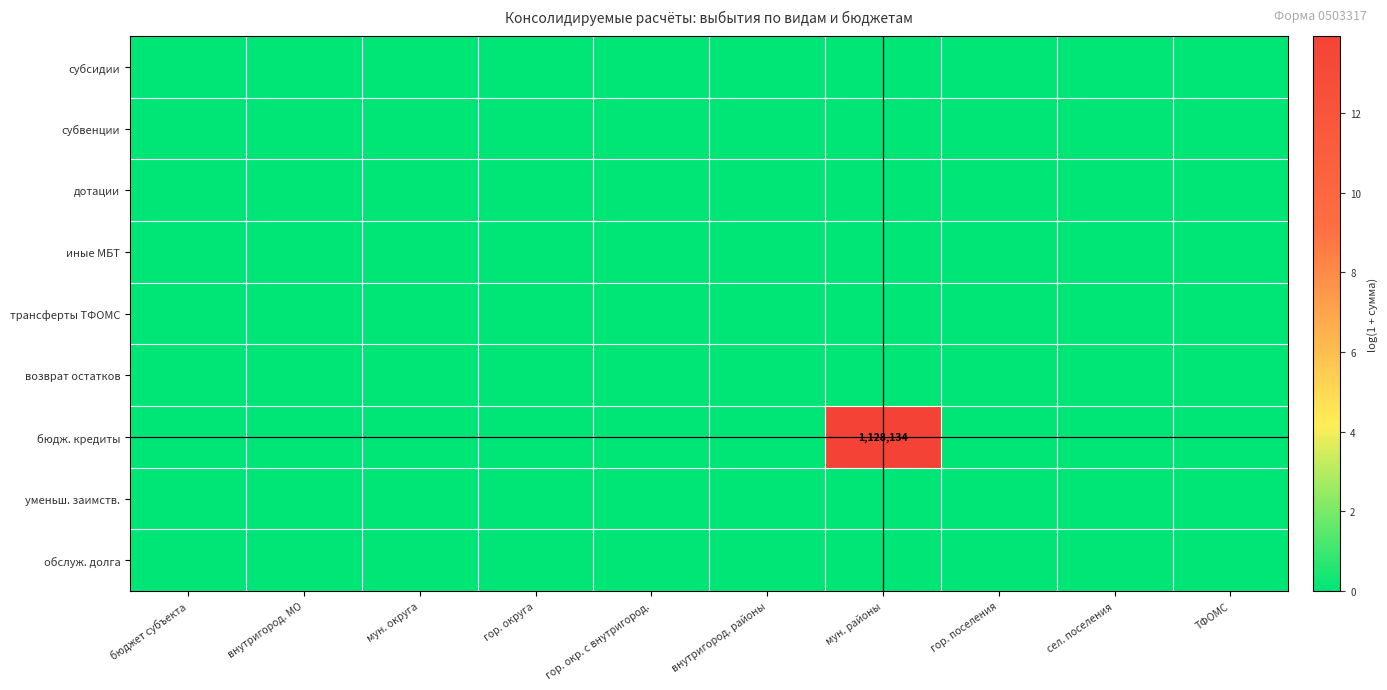

The субвенции series shows 0.0 at сел. поселения. True or false?

True